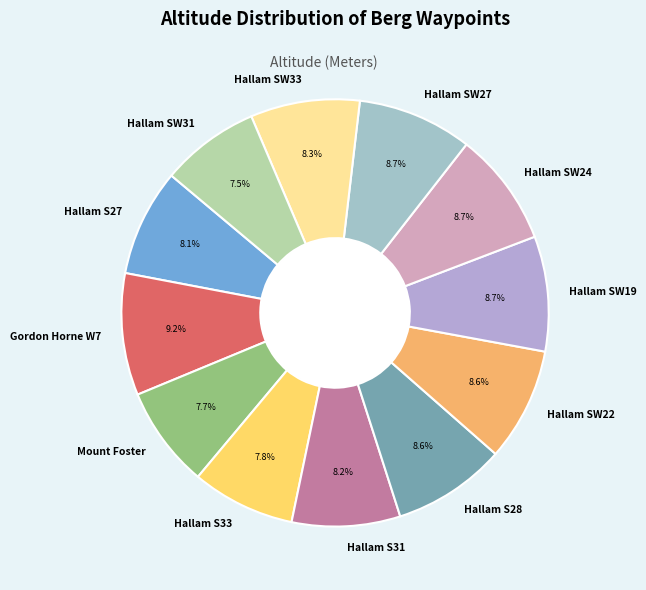

True or false: Hallam S33 accounts for 8% of the total.

True